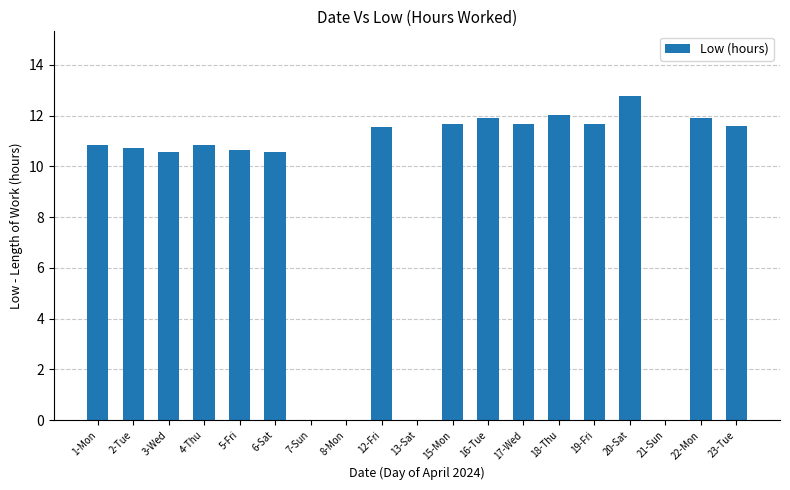

What value does the data have at 16-Tue?

11.9